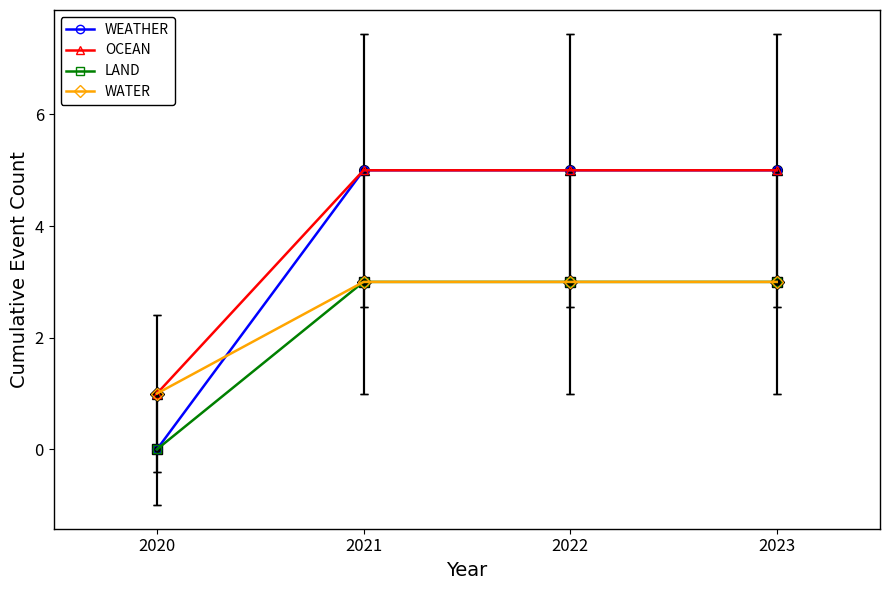

The value of LAND at 2020 is 0. True or false?

True